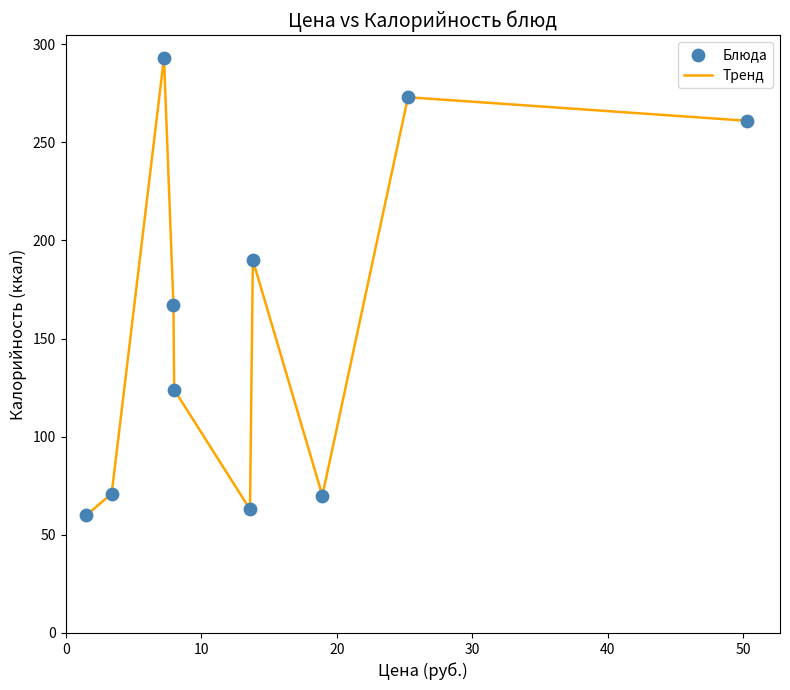

What is the difference between the maximum and minimum values?

233